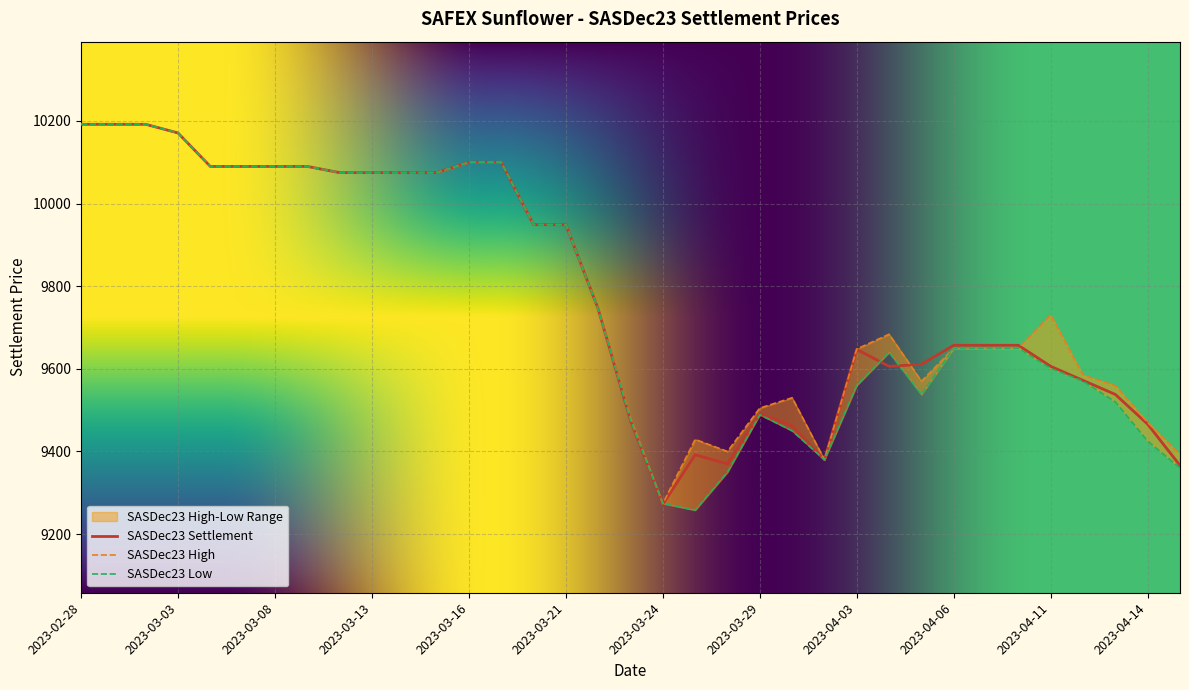

In SASDec23 Settlement, how many points are lower than both neighbors (excluding endpoints)?

4